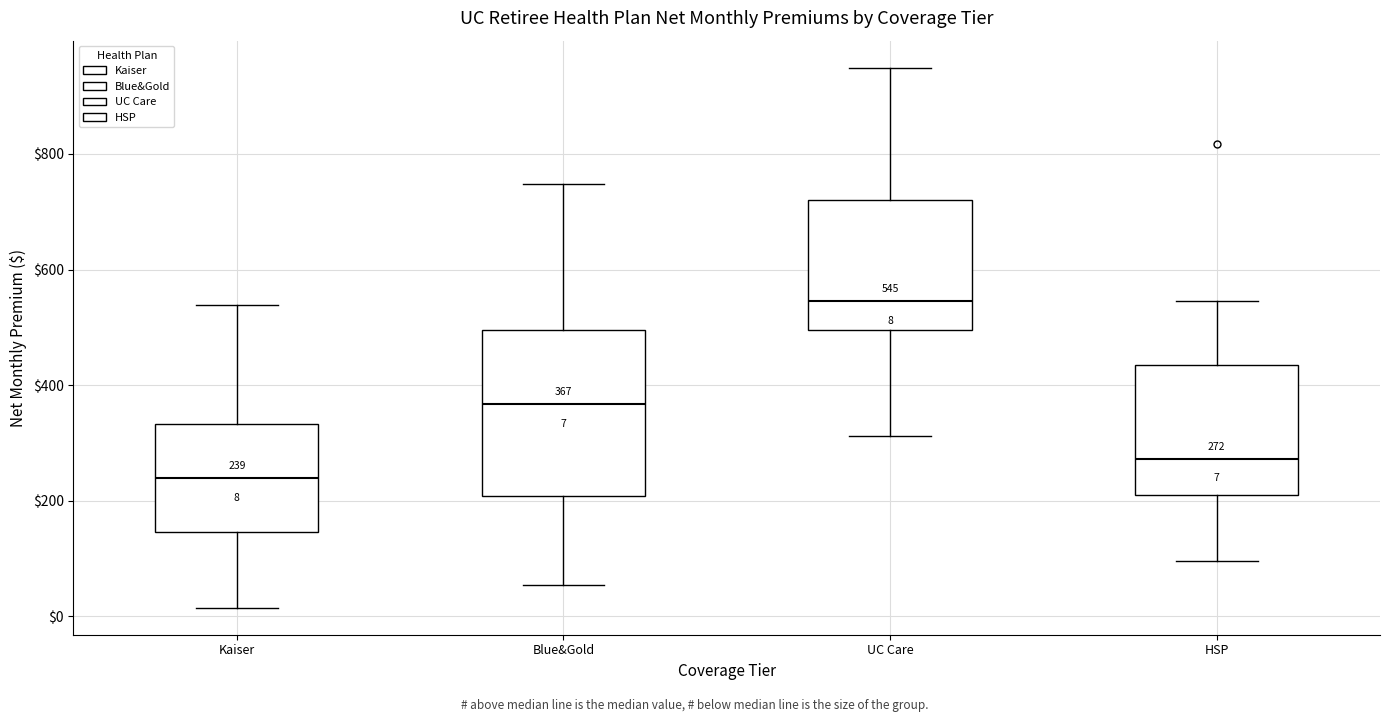

Which box is the tallest, from its lower edge to its upper edge?

Blue&Gold